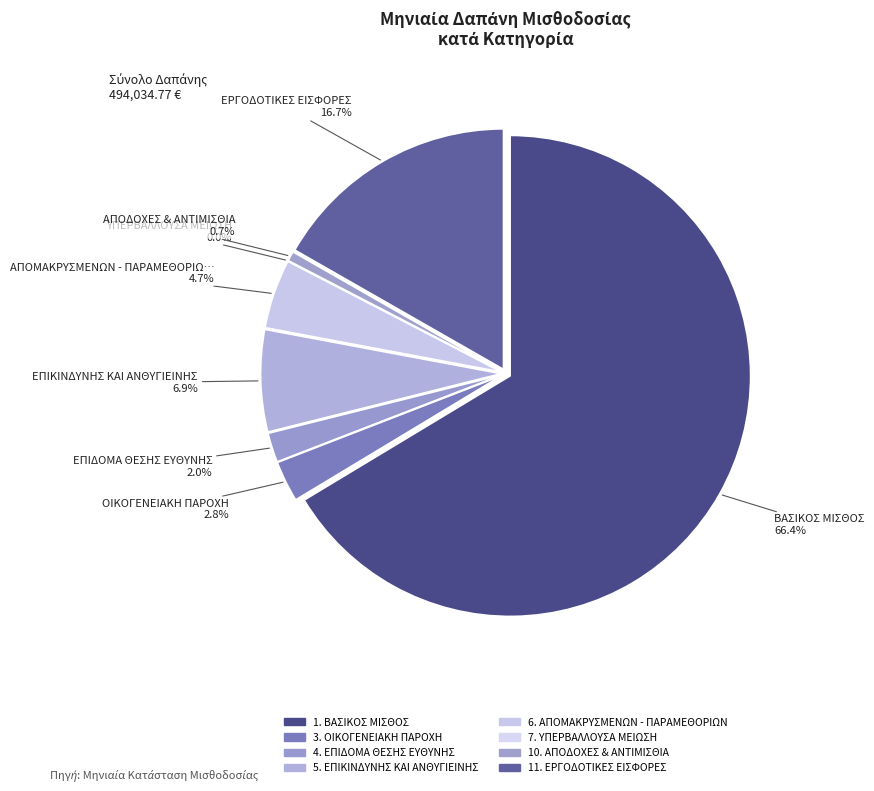

True or false: 6. ΑΠΟΜΑΚΡΥΣΜΕΝΩΝ - ΠΑΡΑΜΕΘΟΡΙΩΝ accounts for 1% of the total.

False